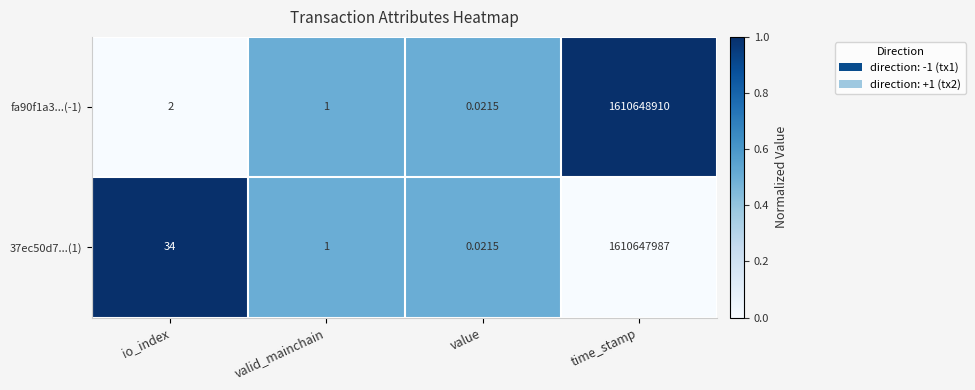

At which category is the sum across all series the highest?

time_stamp